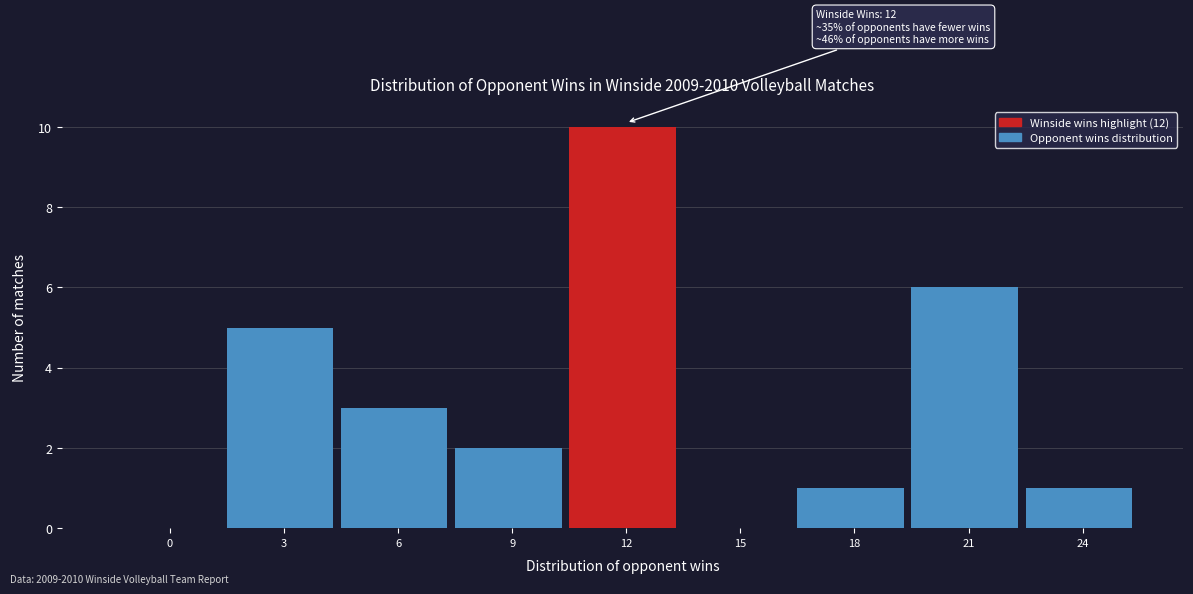

Reading left to right, list all the values displayed in this chart.

0=0	3=5	6=3	9=2	12=10	15=0	18=1	21=6	24=1